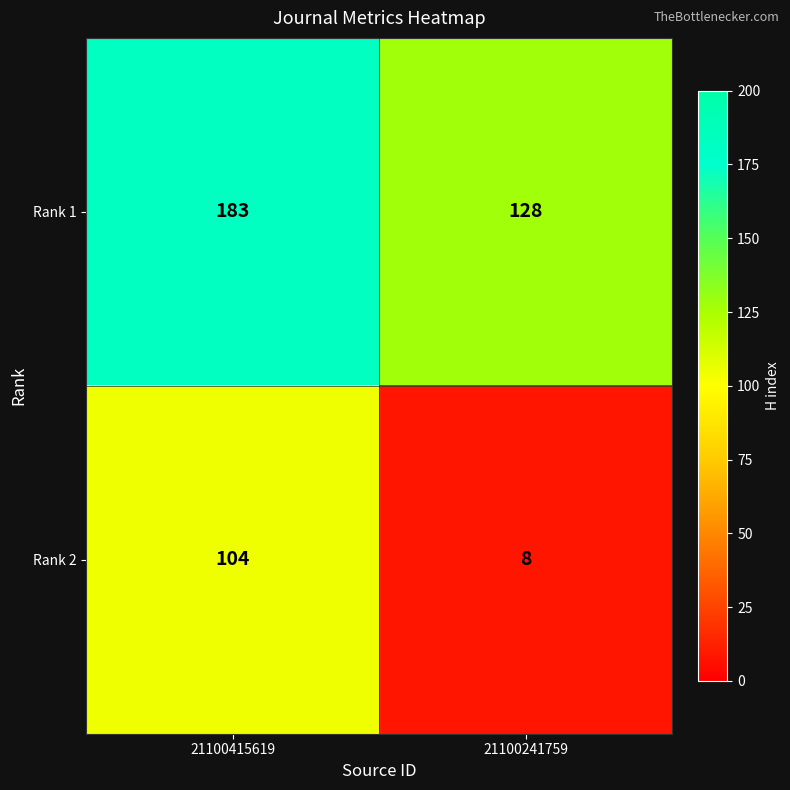

At how many categories does at least one series exceed 177?

1